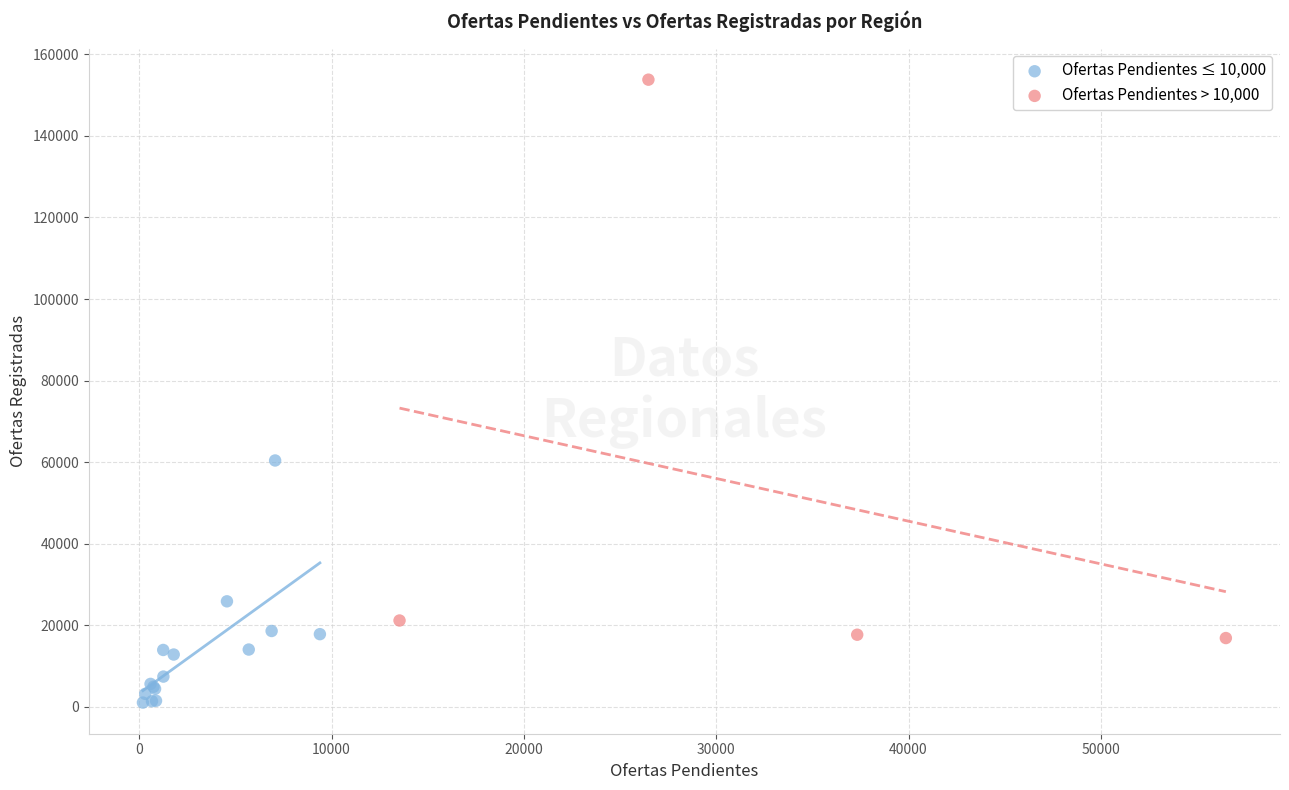

Which series reaches the minimum Y coordinate?

Ofertas Pendientes ≤ 10,000